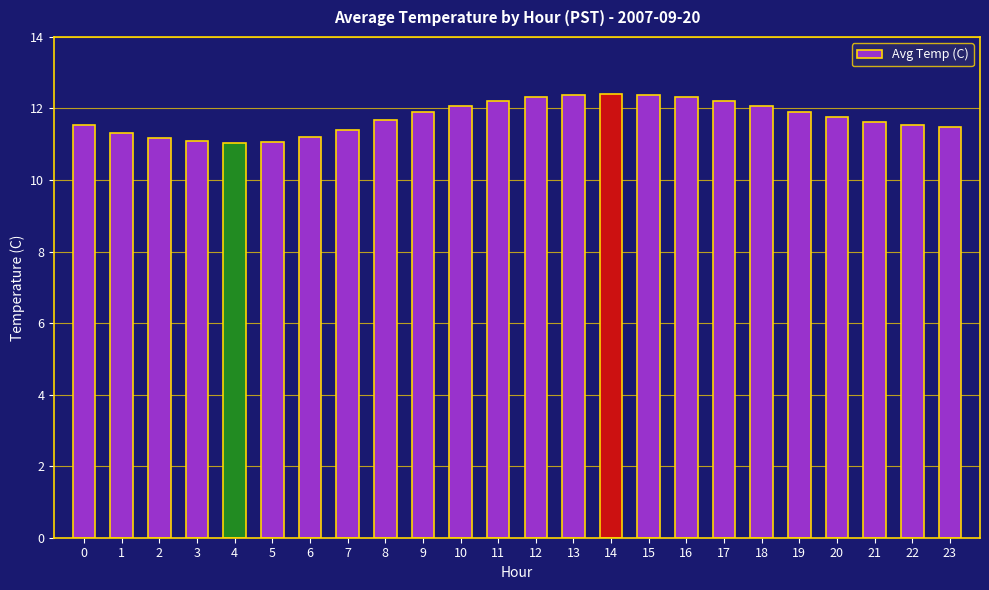

What is the smallest value displayed?

11.0